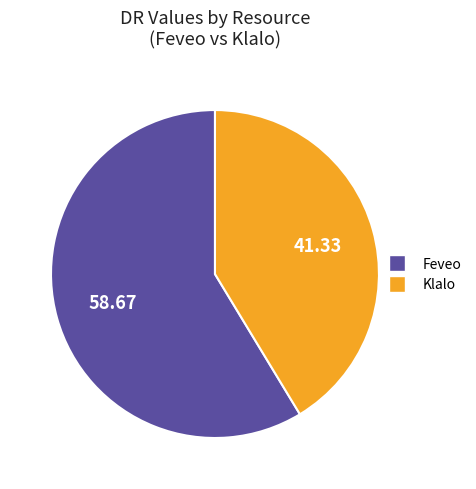

What is the ratio of the value at Feveo to the value at Klalo?

1.4